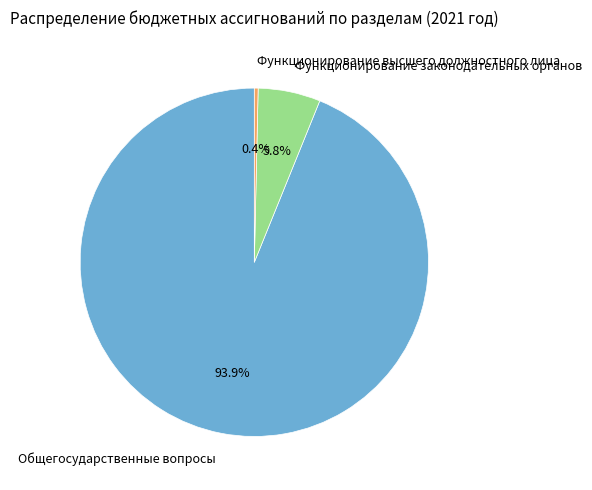

Is the sum of Функционирование законодательных органов and Общегосударственные вопросы greater than half?

Yes